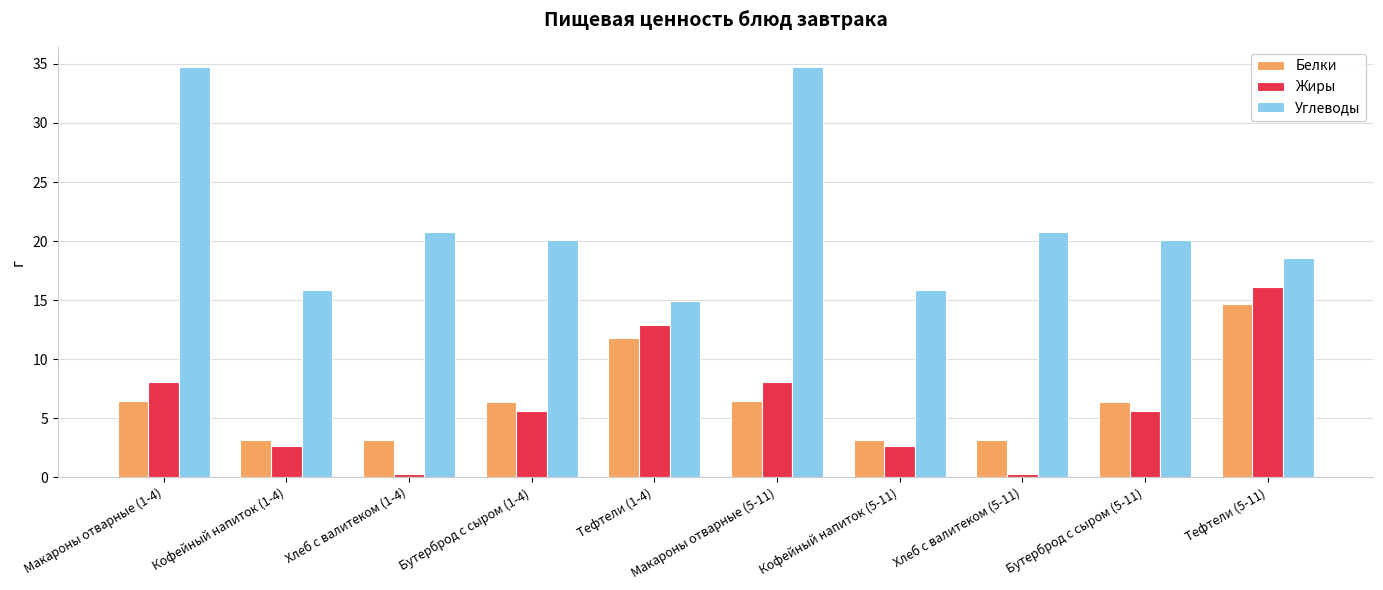

True or false: Белки has a value of 6.4 at Бутерброд с сыром (5-11).

True